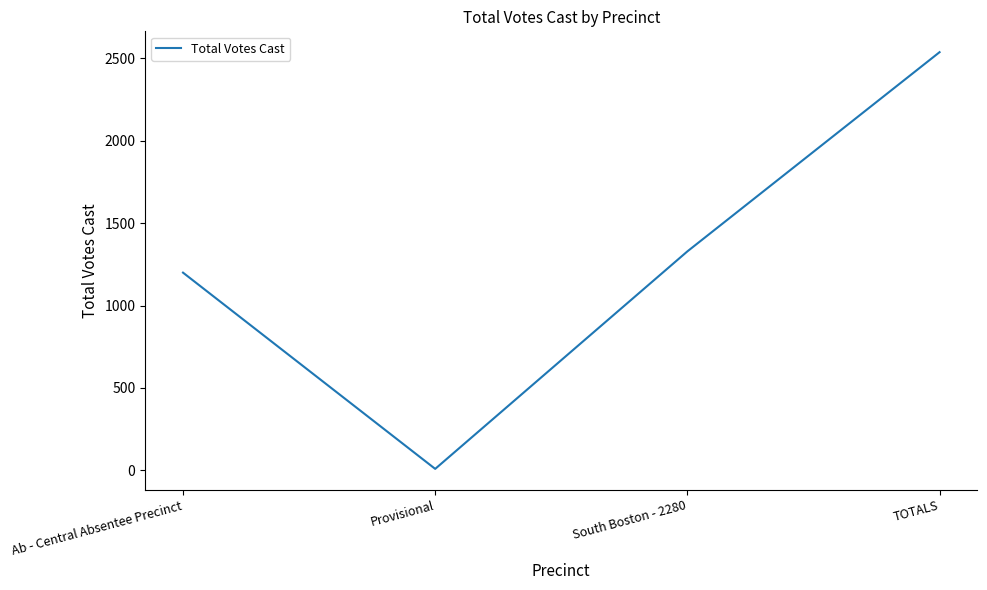

List the labels in order of value, largest first.

TOTALS, South Boston - 2280, Ab - Central Absentee Precinct, Provisional